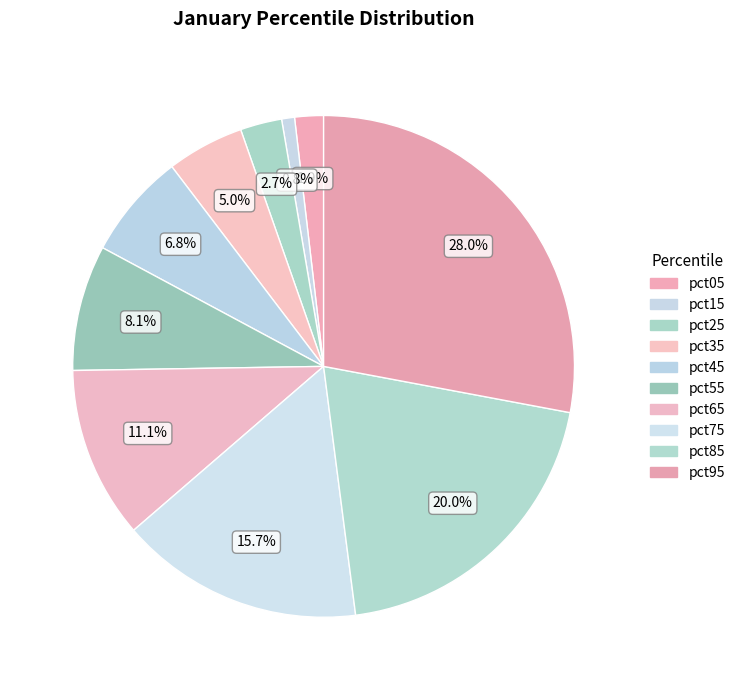

Which category has the smallest portion of the pie?

pct15